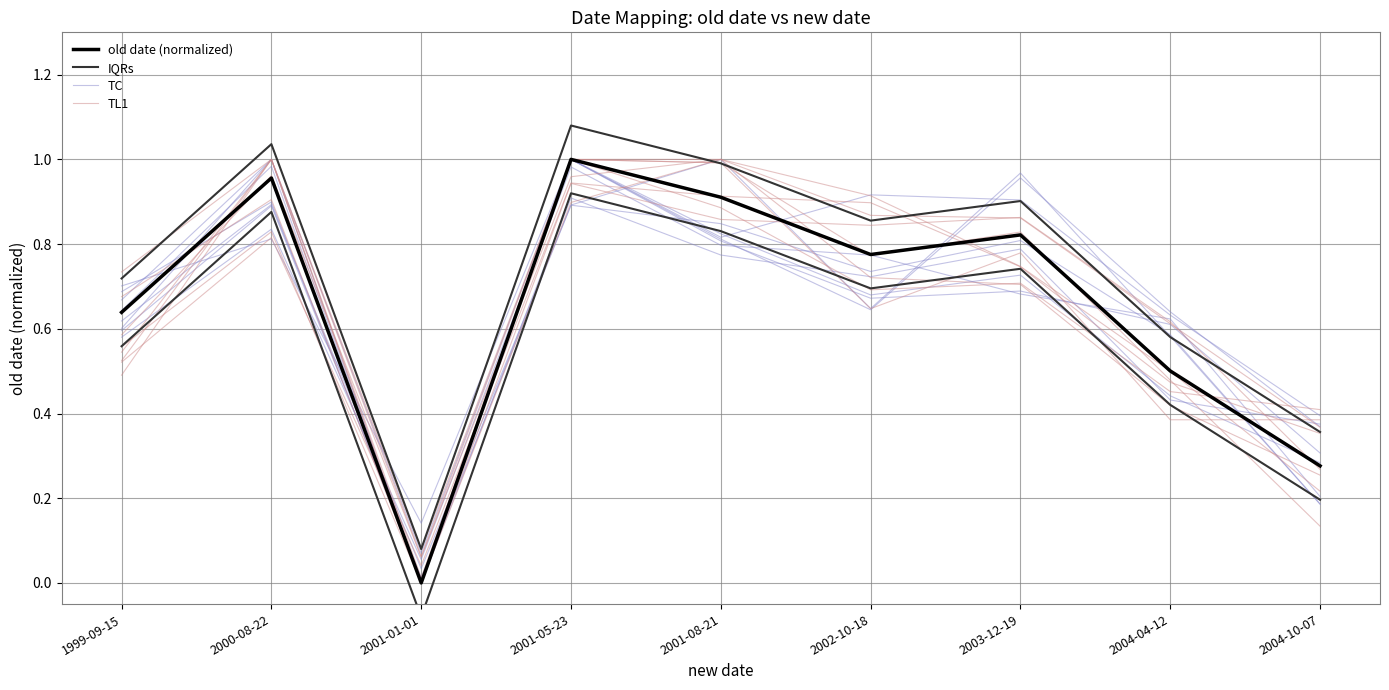

Where is TC nearest to the value 0?

2001-01-01